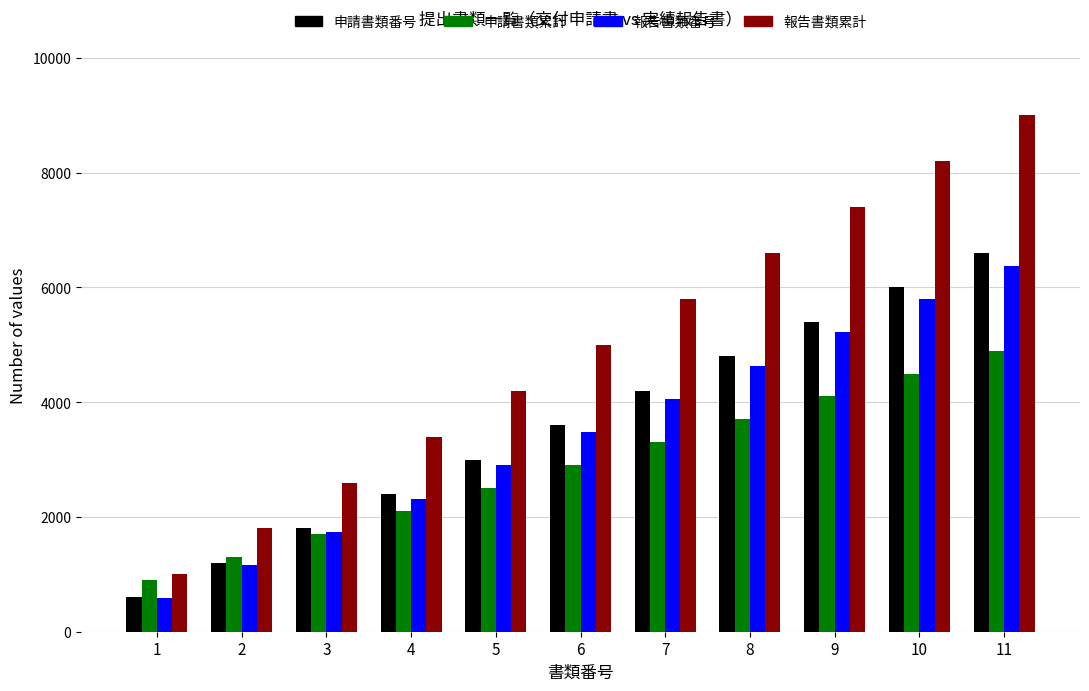

What are all the series names shown in the legend?

申請書類番号, 申請書類累計, 報告書類番号, 報告書類累計